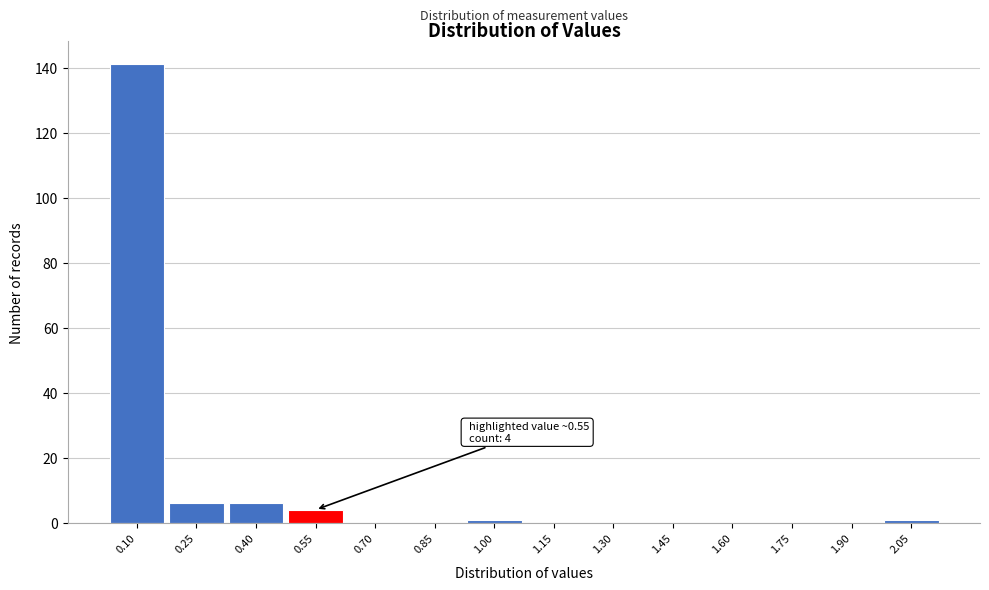

Reading left to right, transcribe all the data shown in this chart.

0.10=141	0.25=6	0.40=6	0.55=4	0.70=0	0.85=0	1.00=1	1.15=0	1.30=0	1.45=0	1.60=0	1.75=0	1.90=0	2.05=1